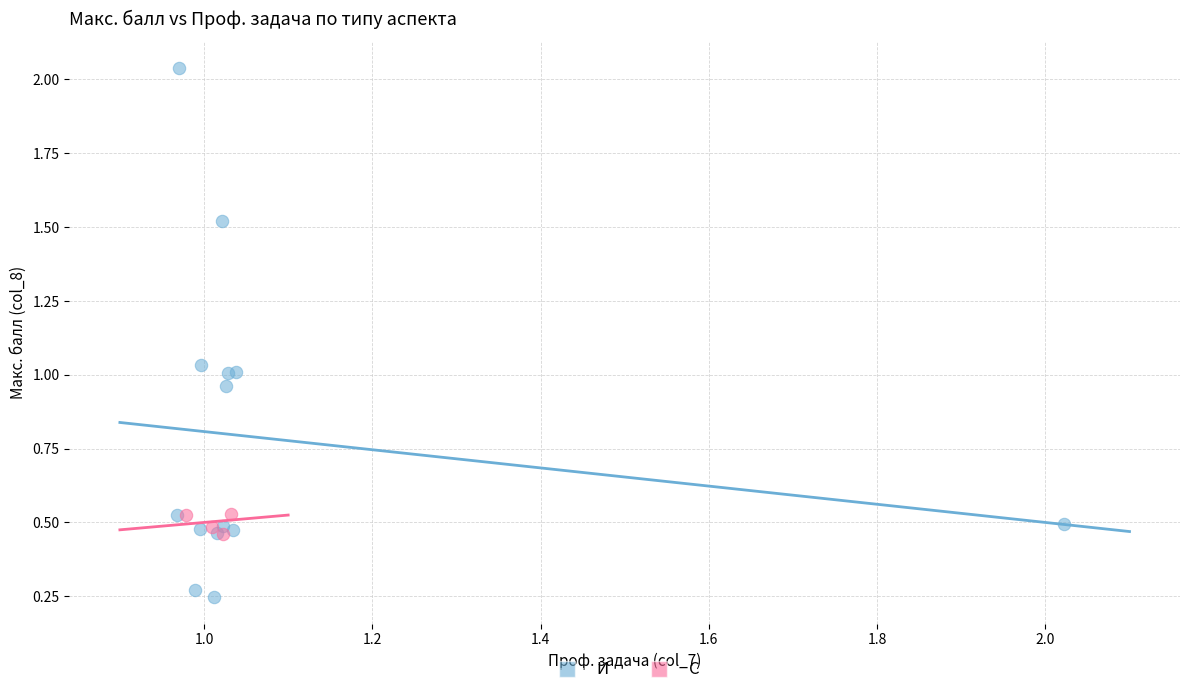

Which series reaches the maximum Y coordinate?

И